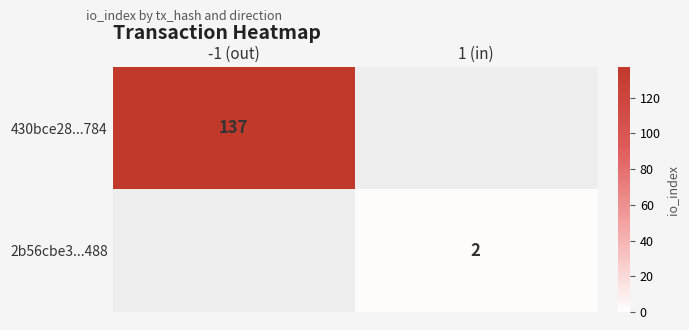

The value of 430bce28...784 at -1 (out) is 137. True or false?

True